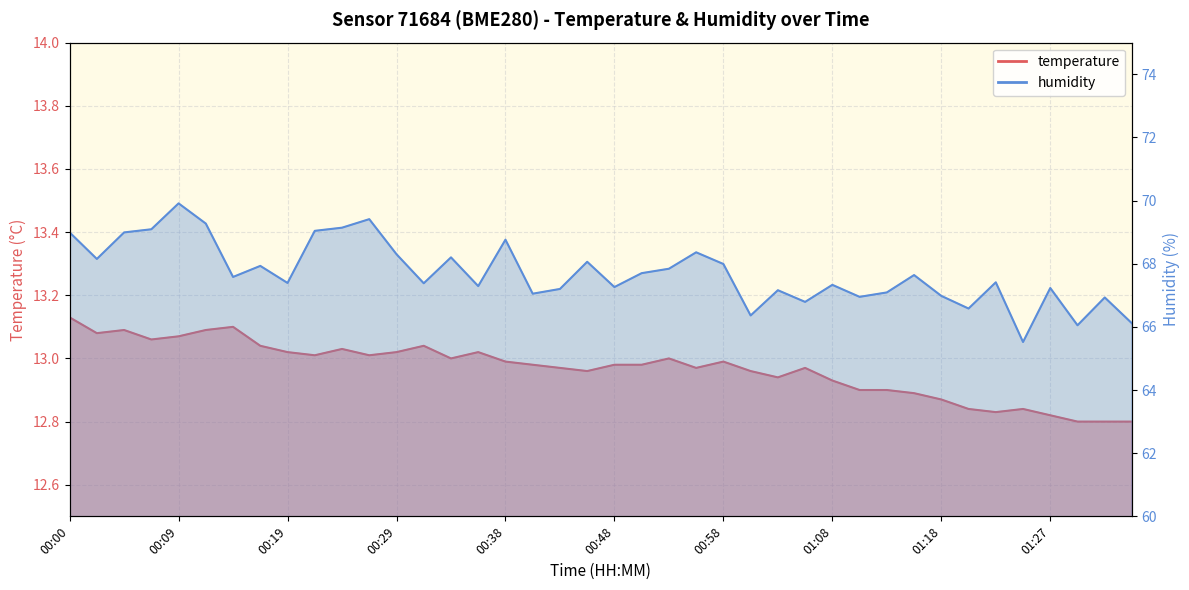

How many lines are shown in the chart?

2